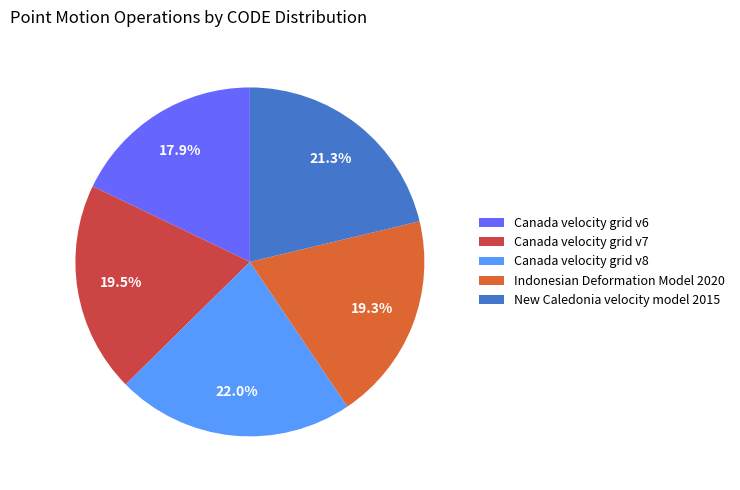

Which slice is the largest?

Canada velocity grid v8